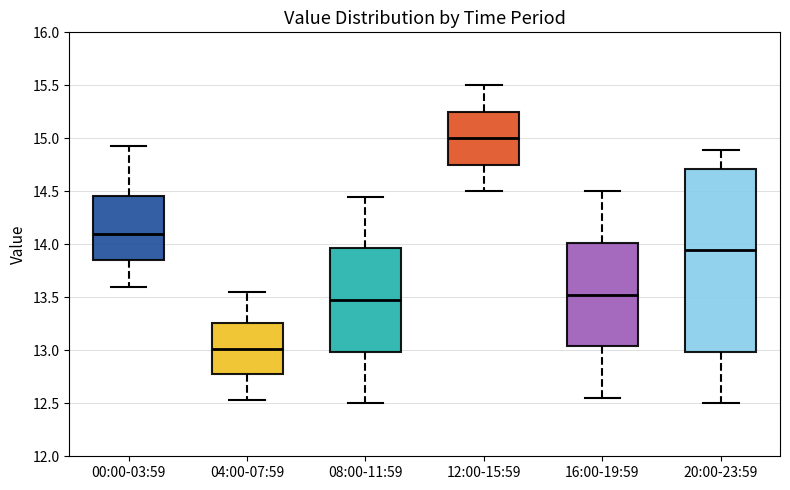

Reading left to right, read every box against the y-axis: the position of its median line, the range the box covers, and the ends of its whiskers. The values are not printed on the chart, so give them approximately, as read against the axis.

00:00-03:59: median 14.10, box 13.85 to 14.45, whiskers 13.60 to 14.95
04:00-07:59: median 13.00, box 12.75 to 13.25, whiskers 12.55 to 13.55
08:00-11:59: median 13.50, box 13.00 to 13.95, whiskers 12.50 to 14.45
12:00-15:59: median 15.00, box 14.75 to 15.25, whiskers 14.50 to 15.50
16:00-19:59: median 13.55, box 13.05 to 14.00, whiskers 12.55 to 14.50
20:00-23:59: median 13.95, box 13.00 to 14.70, whiskers 12.50 to 14.90